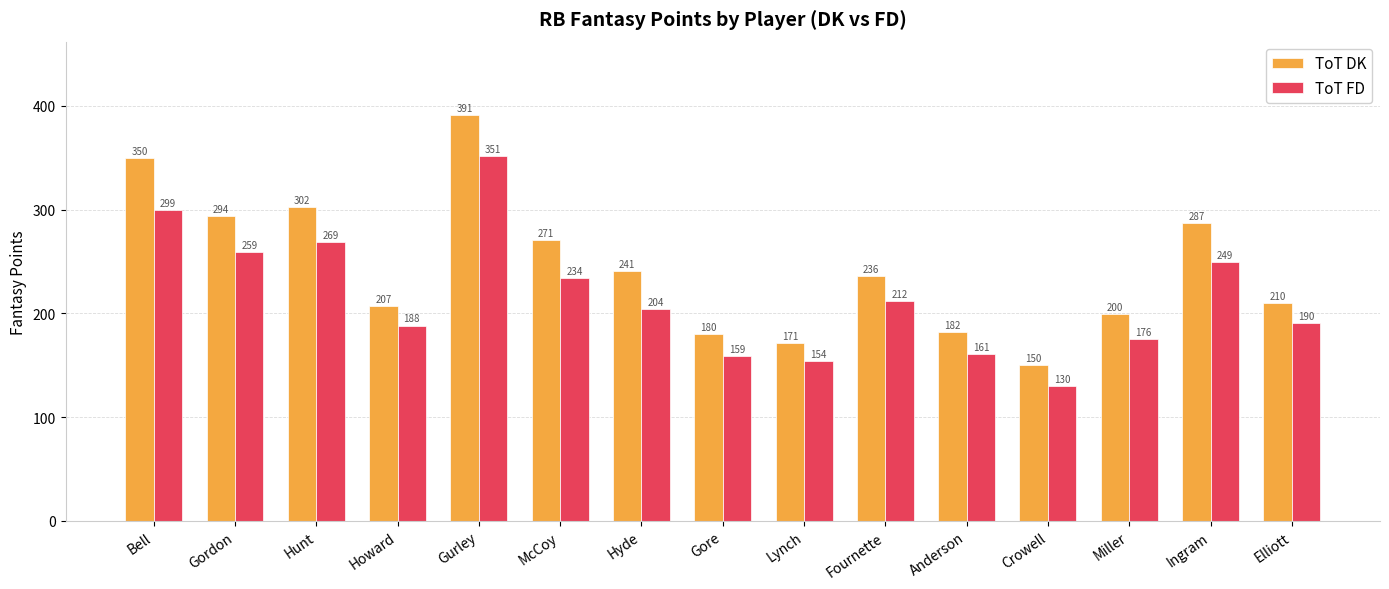

How many distinct data groups are displayed?

2